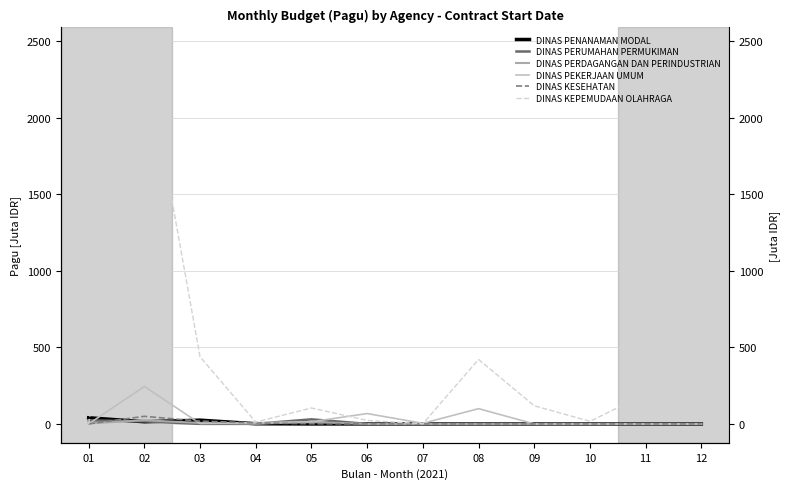

The value of DINAS PEKERJAAN UMUM at 11 is -75.6. True or false?

False